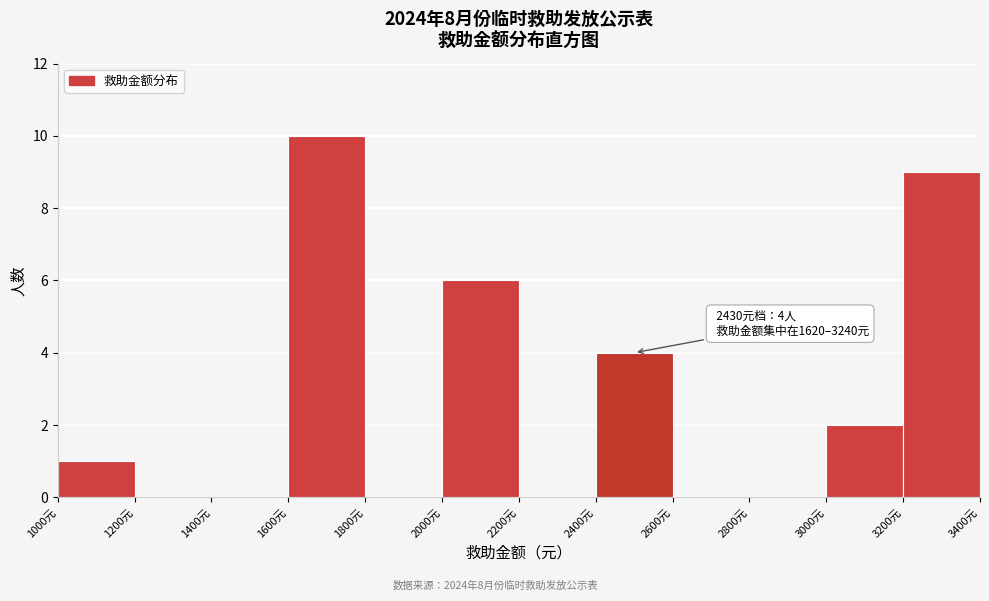

Which range on the x-axis has the tallest bar?

1600 to 1800